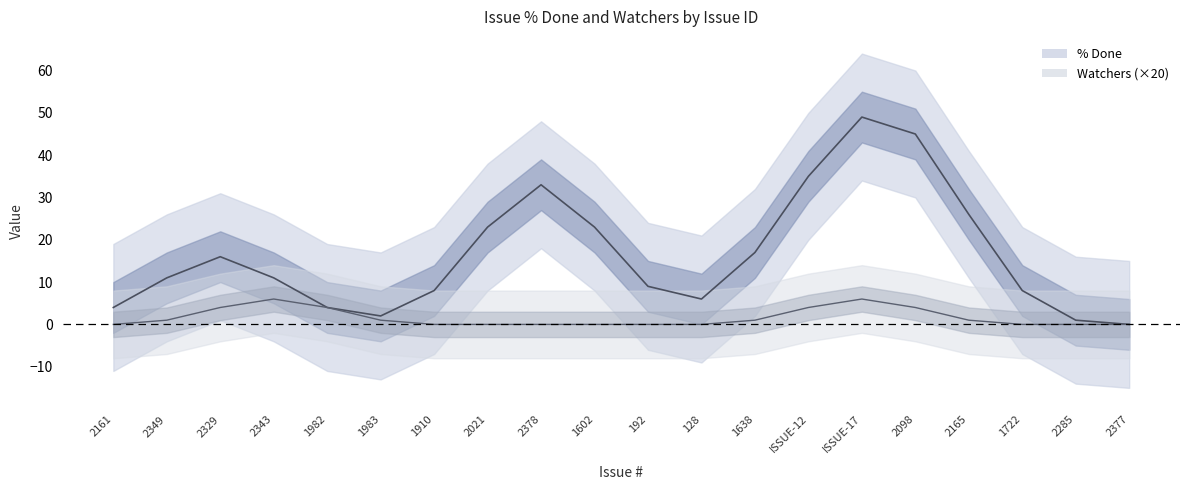

Reading left to right, list all the values displayed in this chart.

% Done: 4	11	16	11	4	2	8	23	33	23	9	6	17	35	49	45	26	8	1	0
Watchers: 0	1	4	6	4	1	0	0	0	0	0	0	1	4	6	4	1	0	0	0